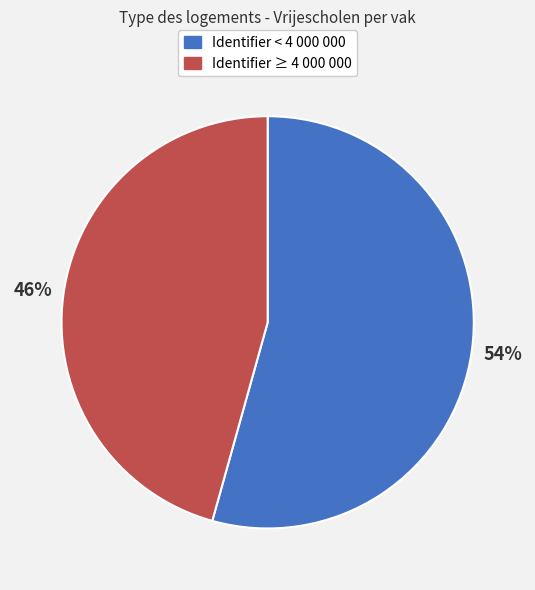

Which slice is the largest?

Identifier < 4 000 000